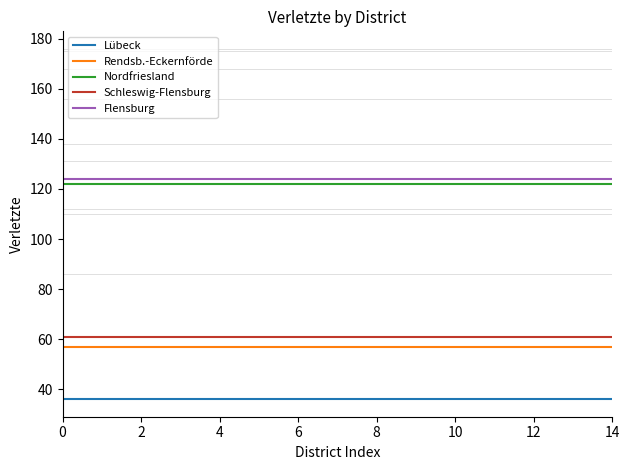

True or false: Rendsb.-Eckernförde and Schleswig-Flensburg cross at least once.

False